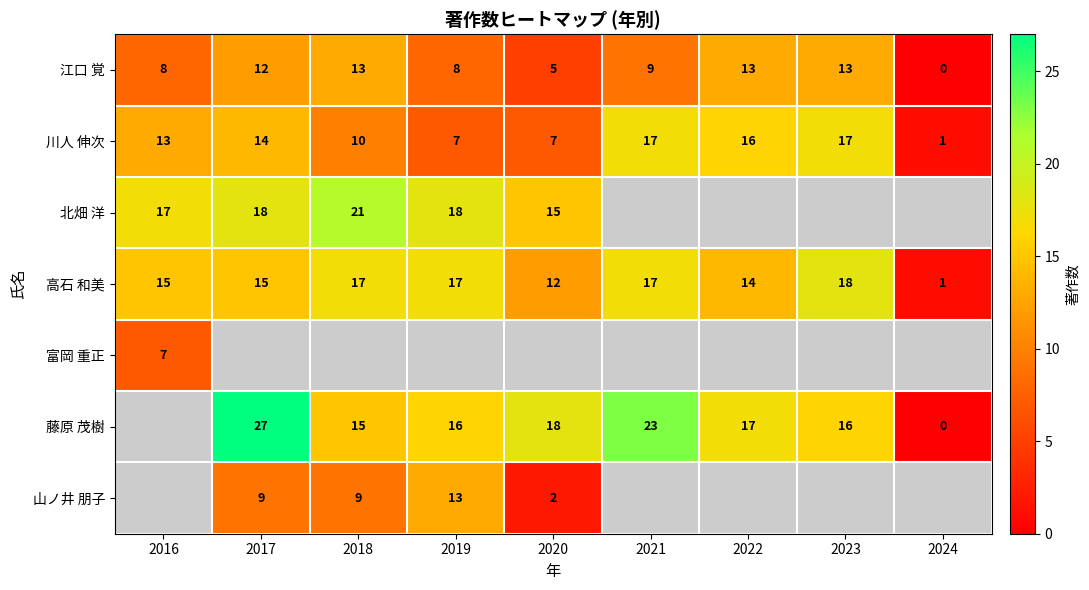

True or false: 江口 覚 has a value of 0 at 2024.

True